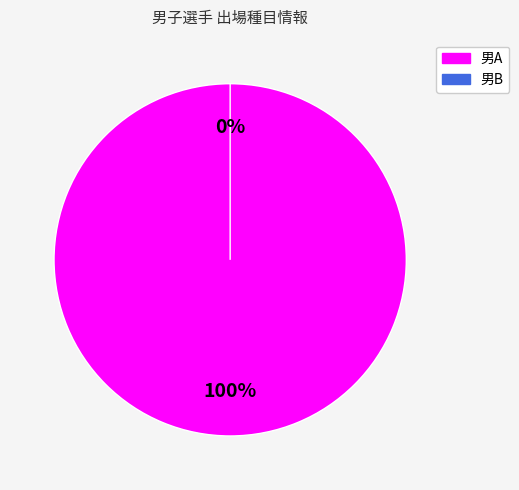

To the nearest percent, what is the combined percentage of 男B and 男A?

100%